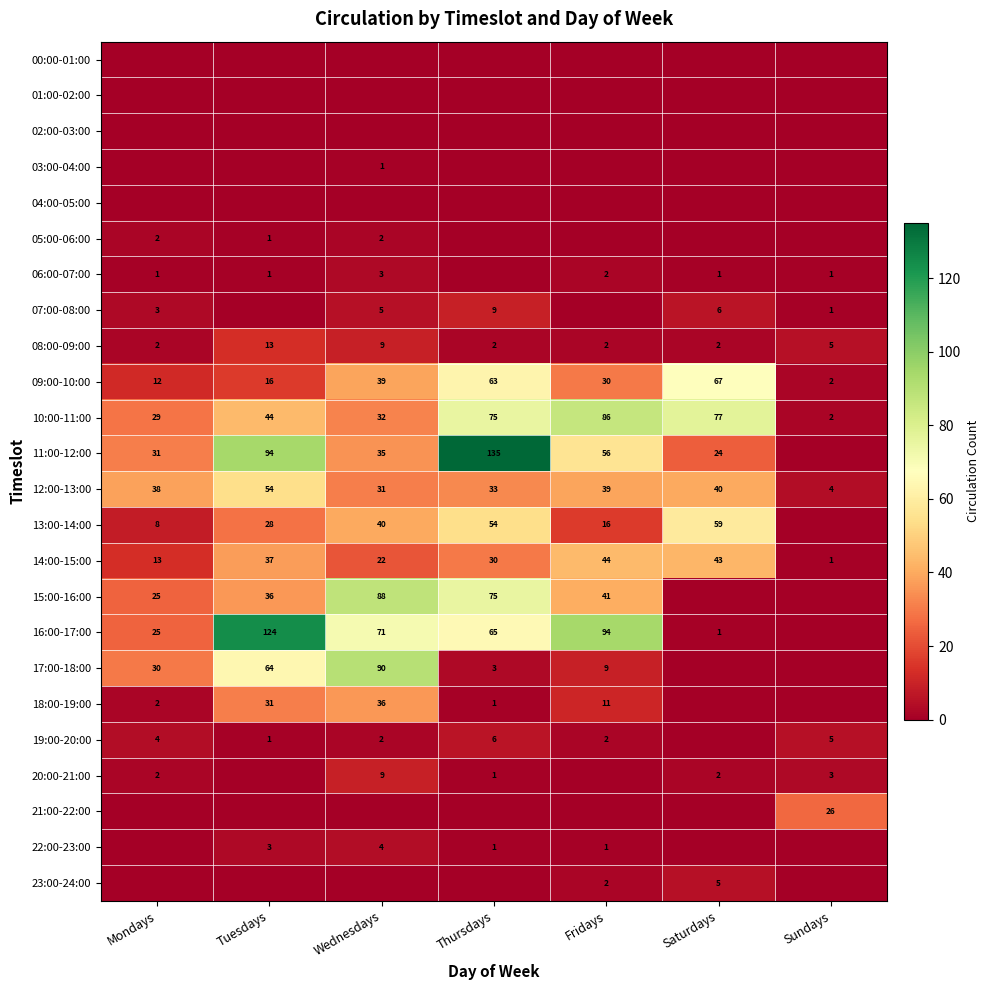

What value does the 12:00-13:00 series have at Thursdays, to the nearest 5?

35